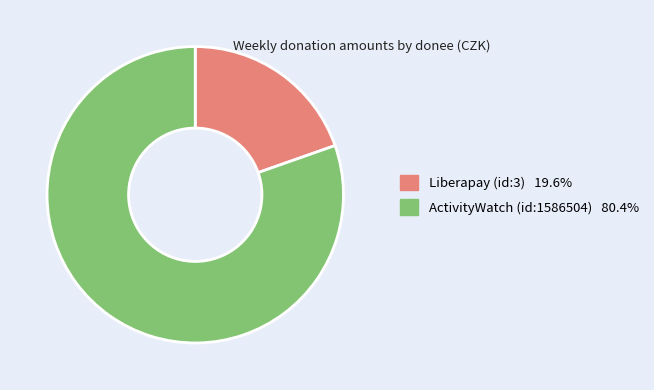

Is it true that Liberapay (id:3) is 20% of the pie?

True